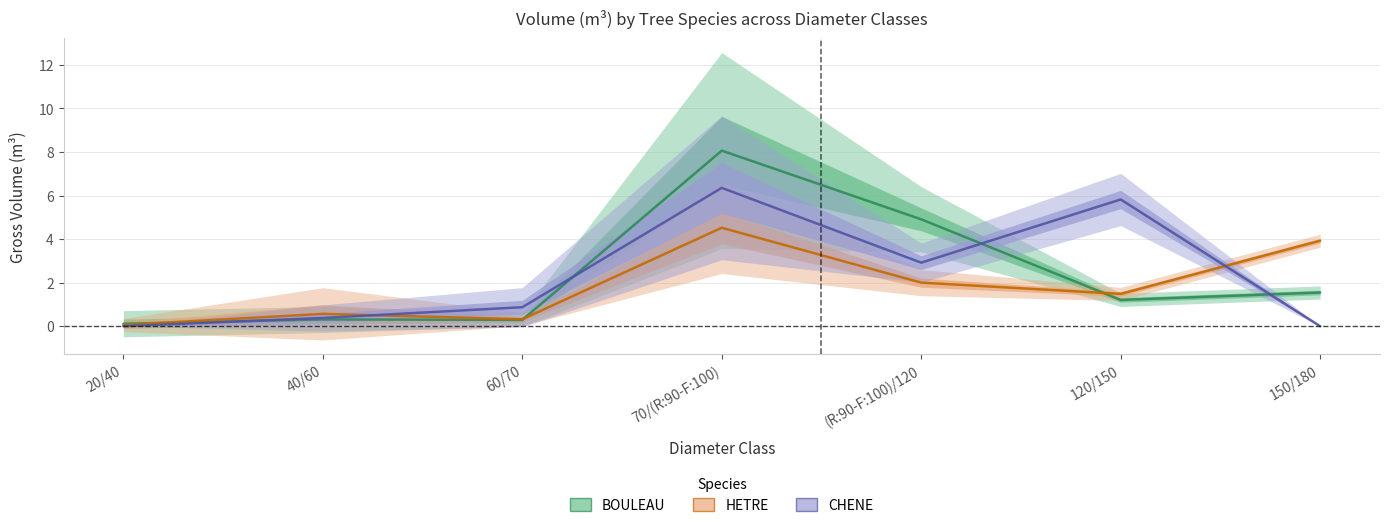

What is the highest value of the CHENE series?

6.4